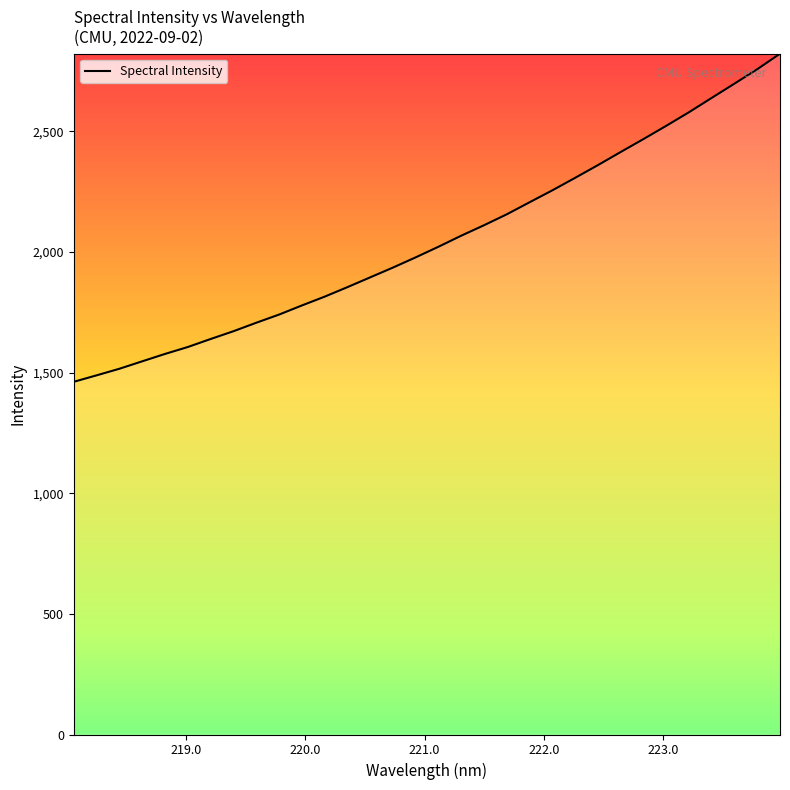

What is the minimum value shown in the chart?

1461.6